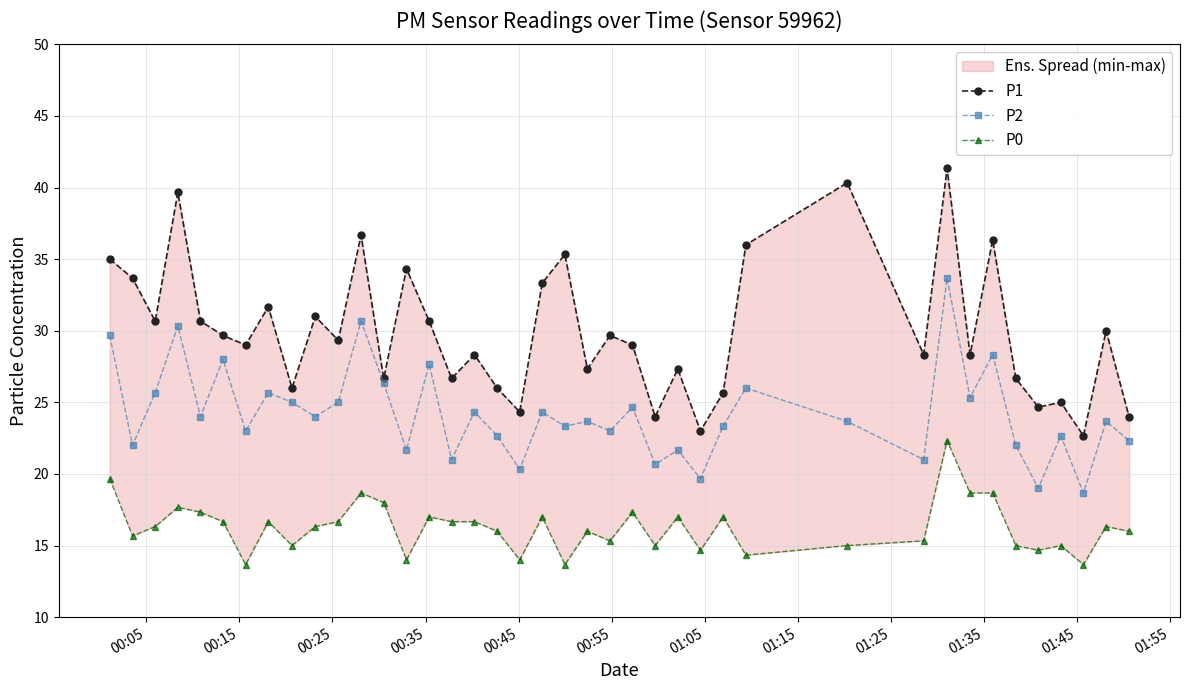

How many values in the P1 series exceed 29?

20